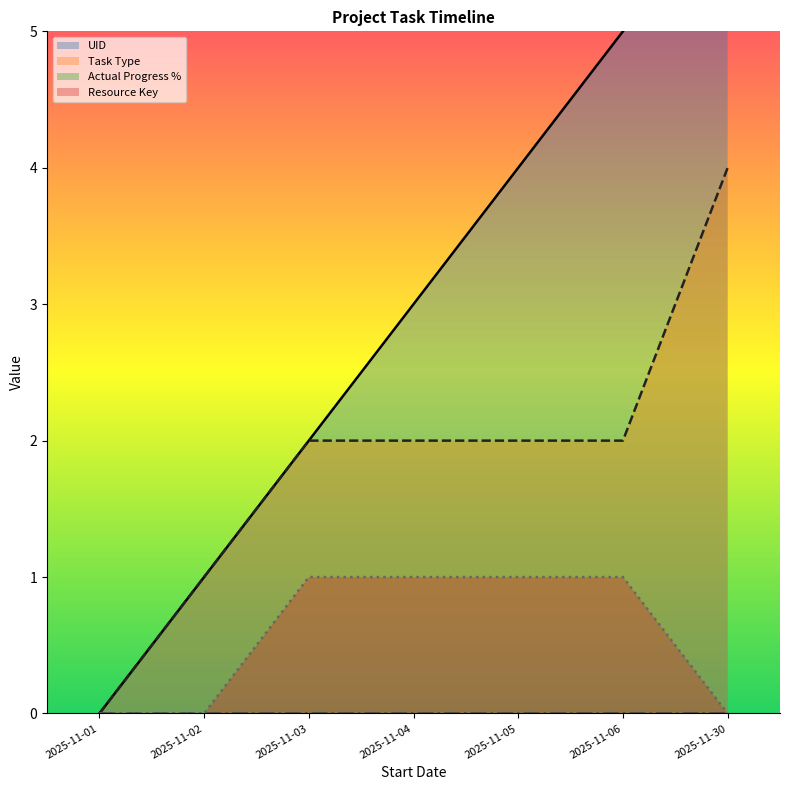

Which series has the widest spread of values?

UID line